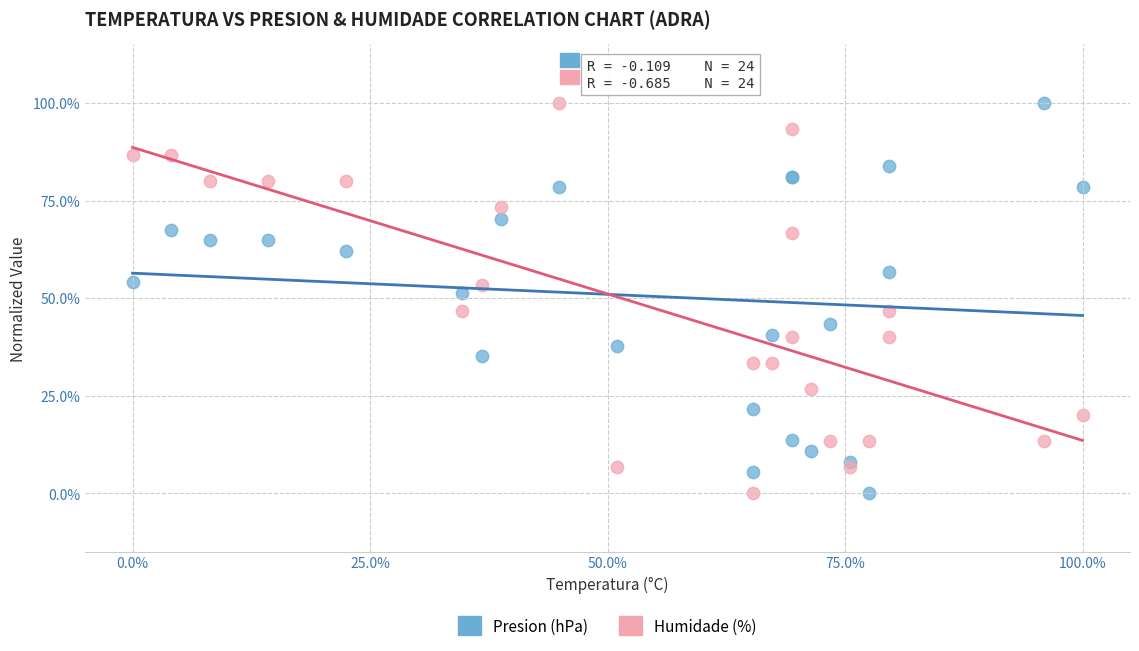

What are all the series names shown in the legend?

Presion (hPa), Humidade (%)